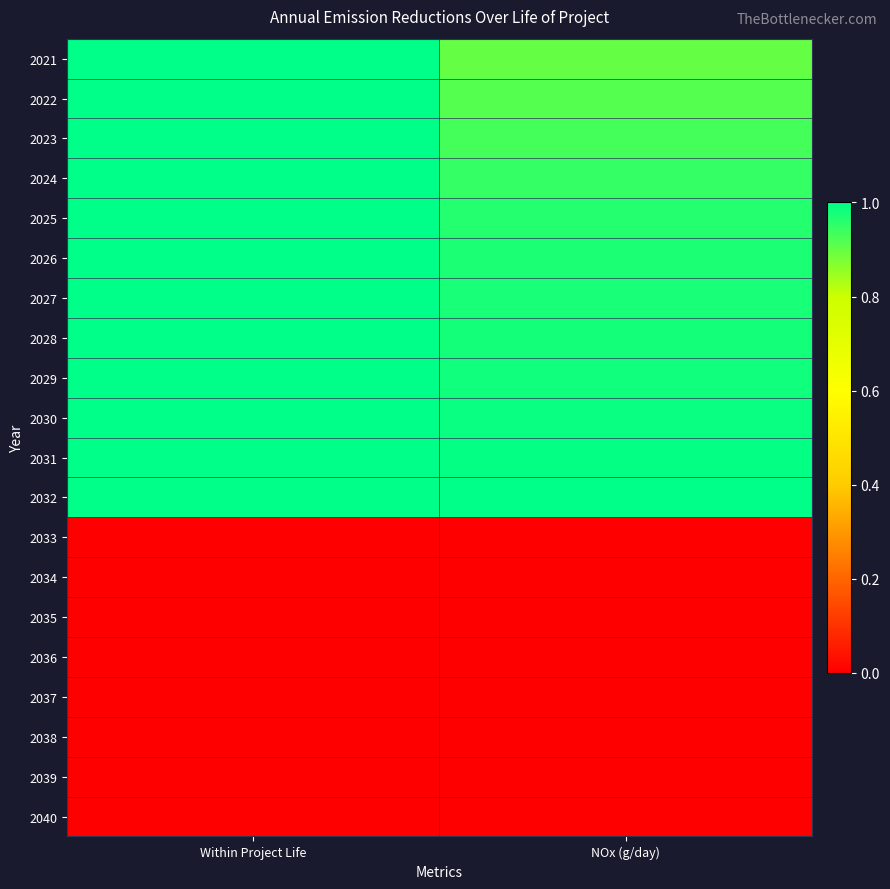

What is the greatest value displayed?

1.0